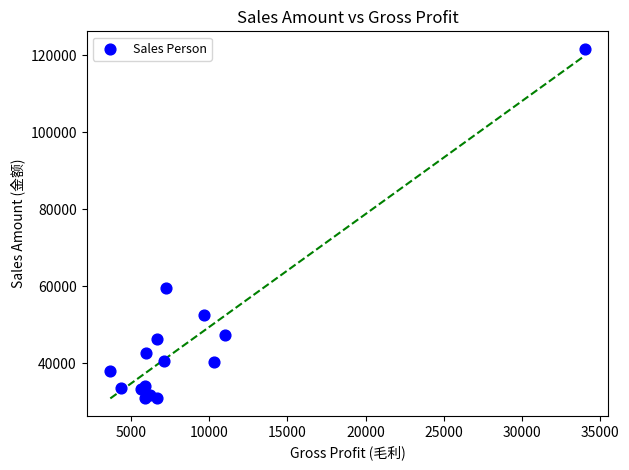

What Y value in the scatter plot is closest to 76281?

59536.6